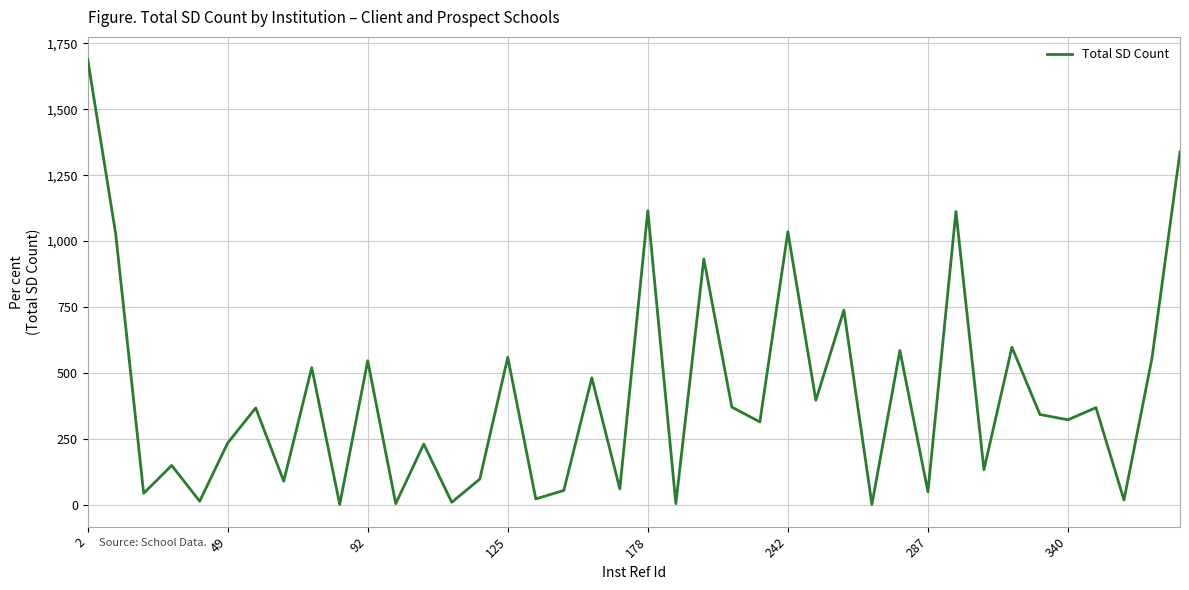

What is the greatest value displayed?

1690